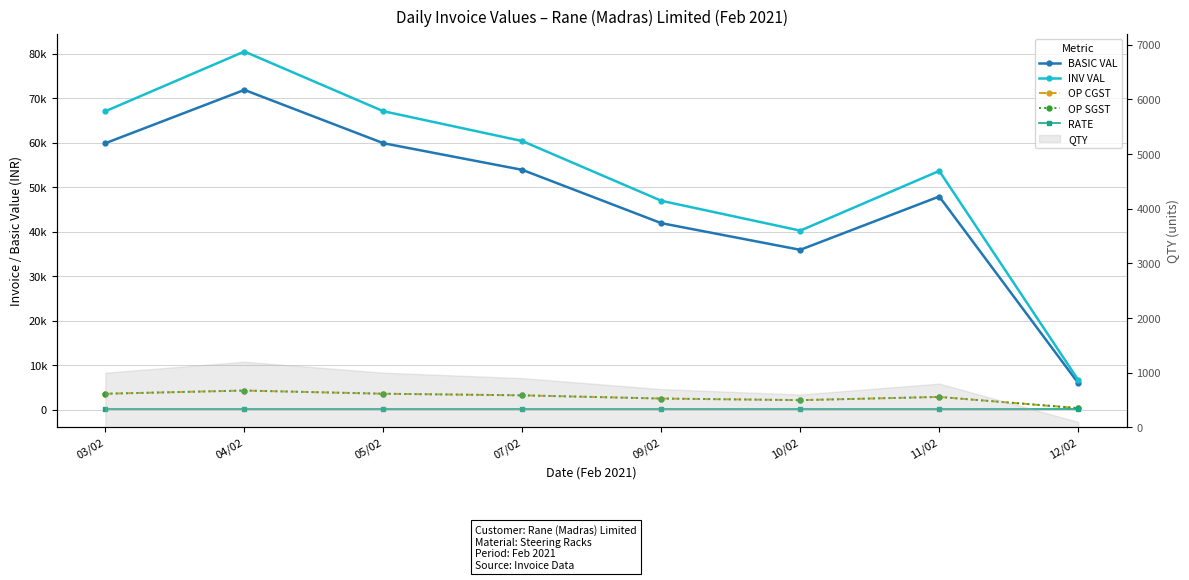

In INV VAL, how many points are lower than both neighbors (excluding endpoints)?

1